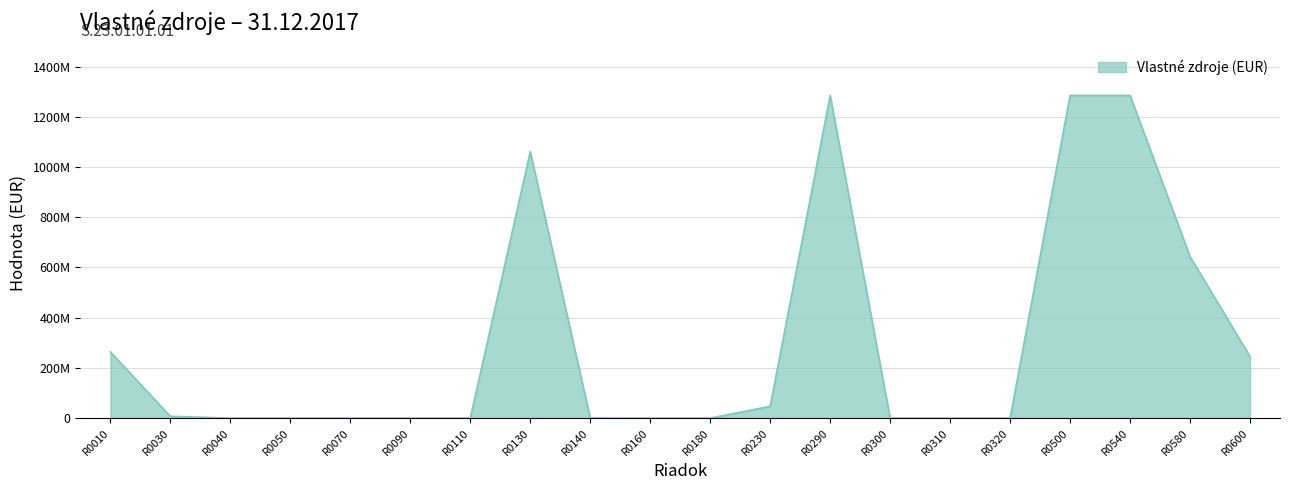

Does the chart display data point markers on the line(s)?

No